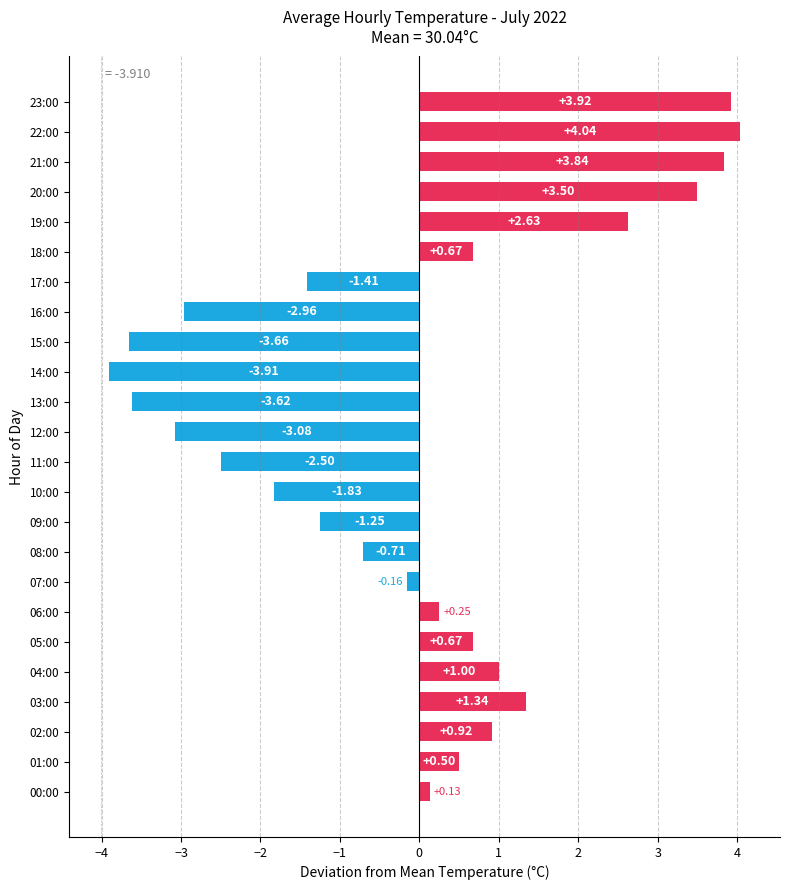

What is the sum of the values at 05:00 and 04:00?

1.7